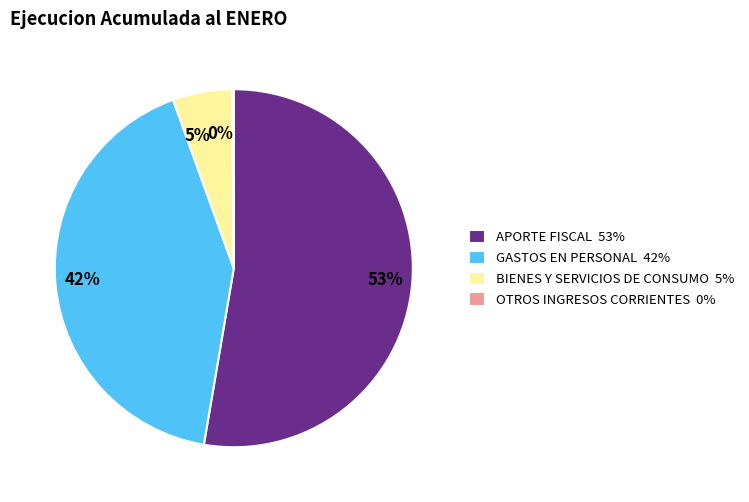

Is it true that BIENES Y SERVICIOS DE CONSUMO is 18% of the pie?

False